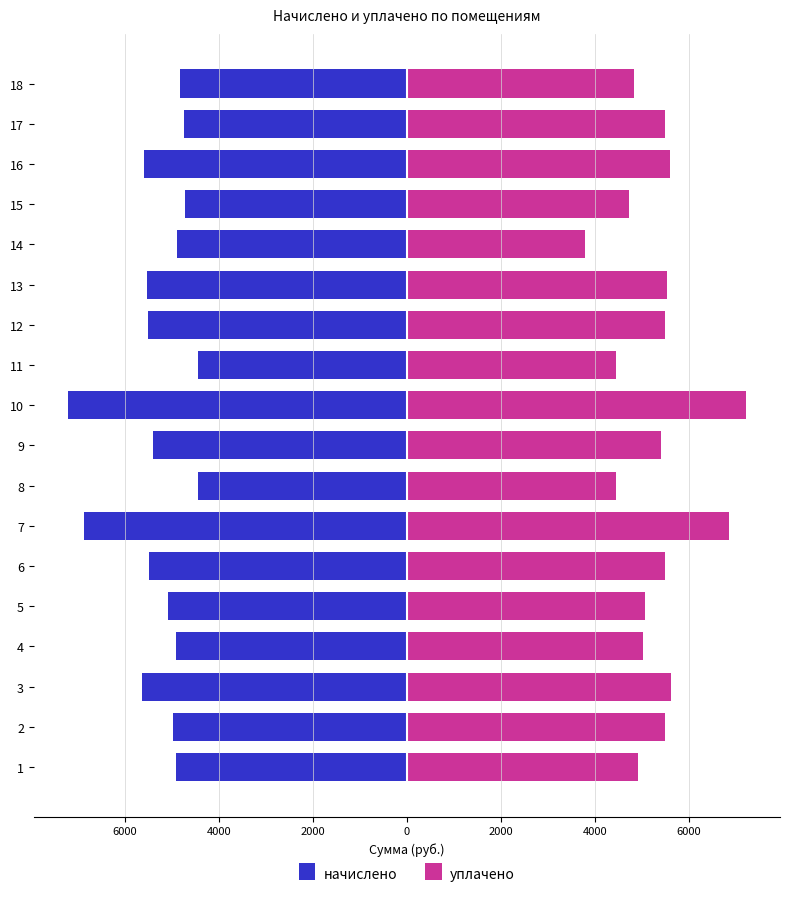

Does the chart contain stacked bars?

No